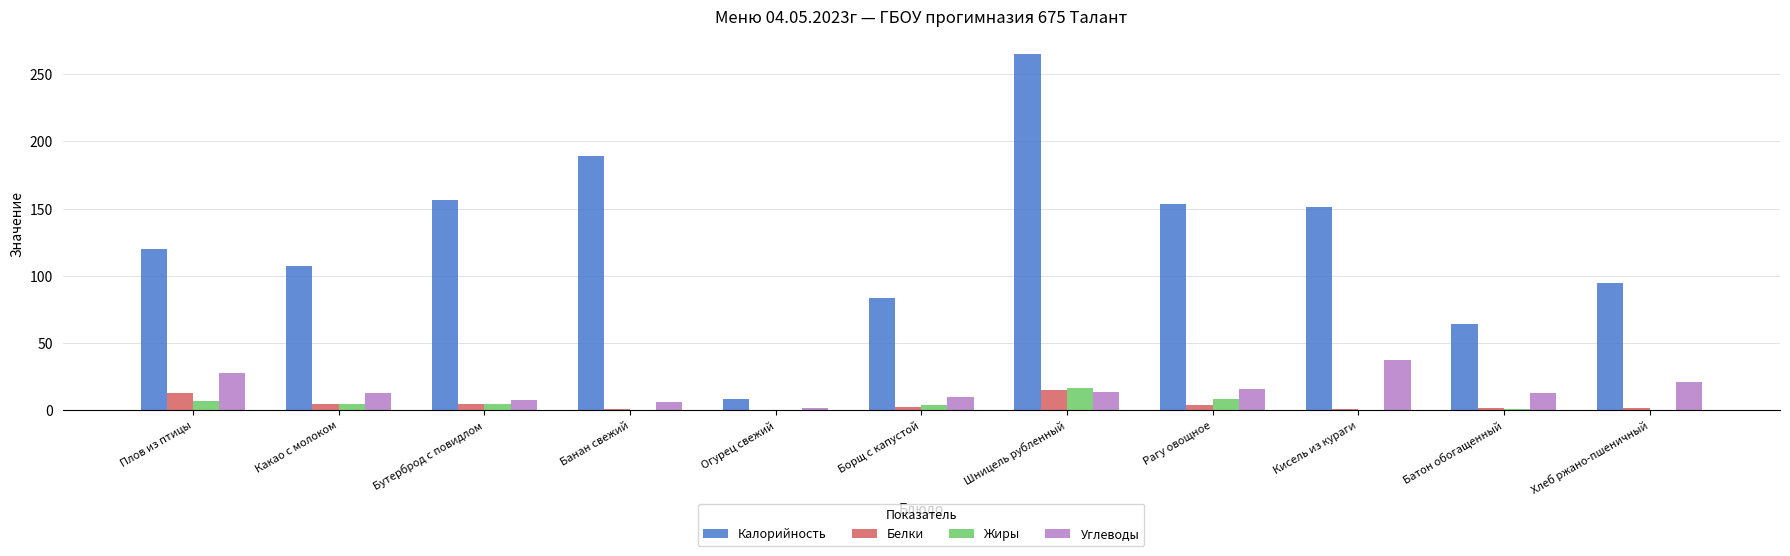

Which series changed the most between Борщ с капустой and Рагу овощное?

Калорийность